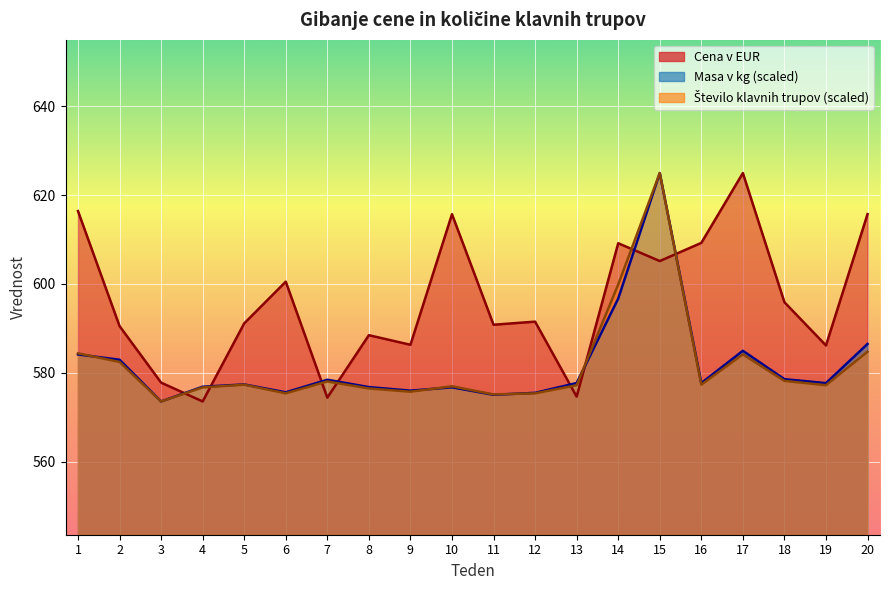

At which label does Število klavnih trupov reach its peak?

15